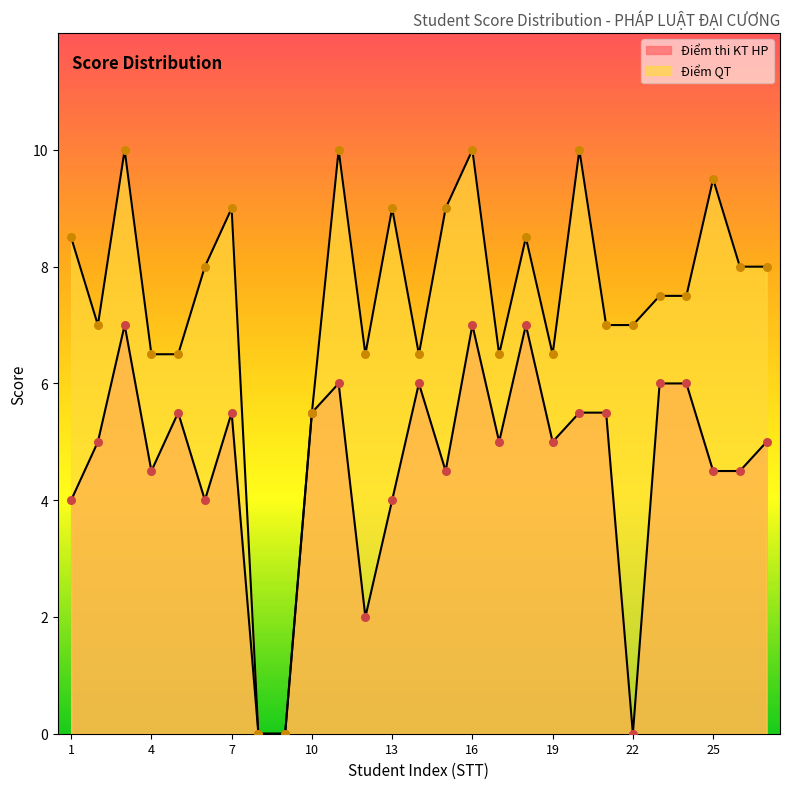

What are all the series names shown in the legend?

Điểm thi KT HP, Điểm QT